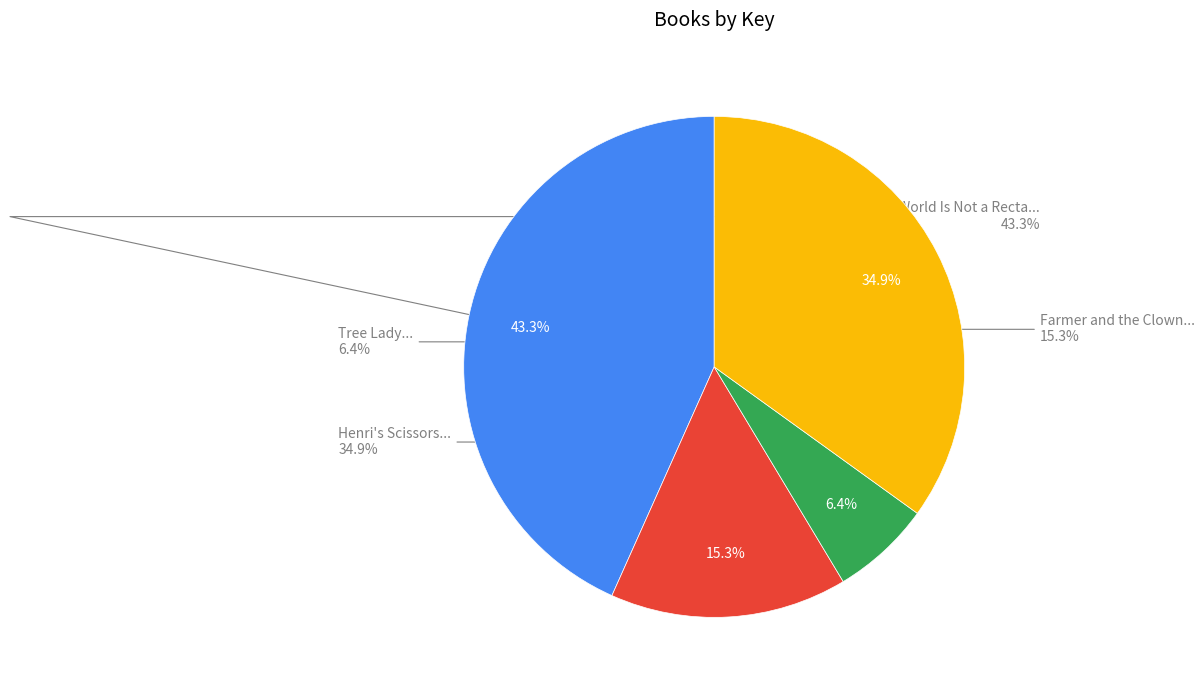

To the nearest percent, what is the difference between the largest and smallest slice percentages?

37%